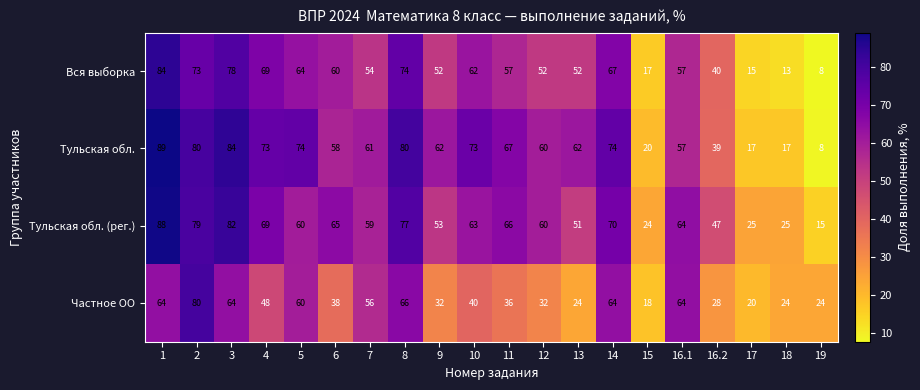

Rank the series by their maximum value, from lowest to highest.

Частное ОО, Вся выборка, Тульская обл. (рег.), Тульская обл.